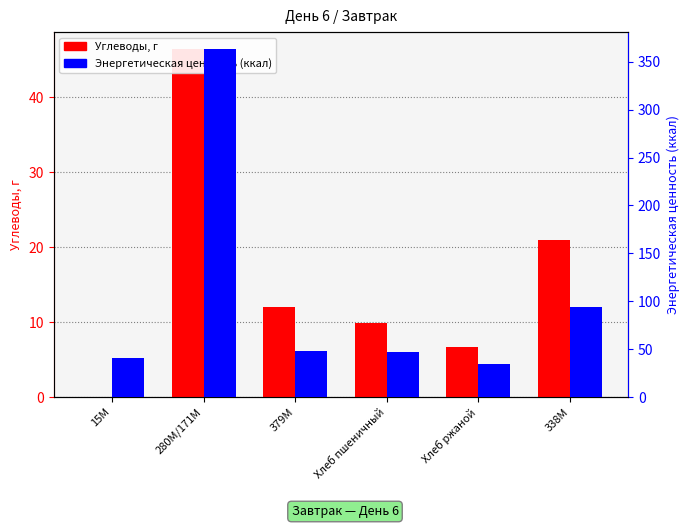

Reading left to right, transcribe all the data shown in this chart.

Углеводы, г: 0.0	46.4	12.0	9.8	6.7	21.0
Энергетическая ценность (ккал): 40.5	362.8	48.5	46.9	34.2	94.5